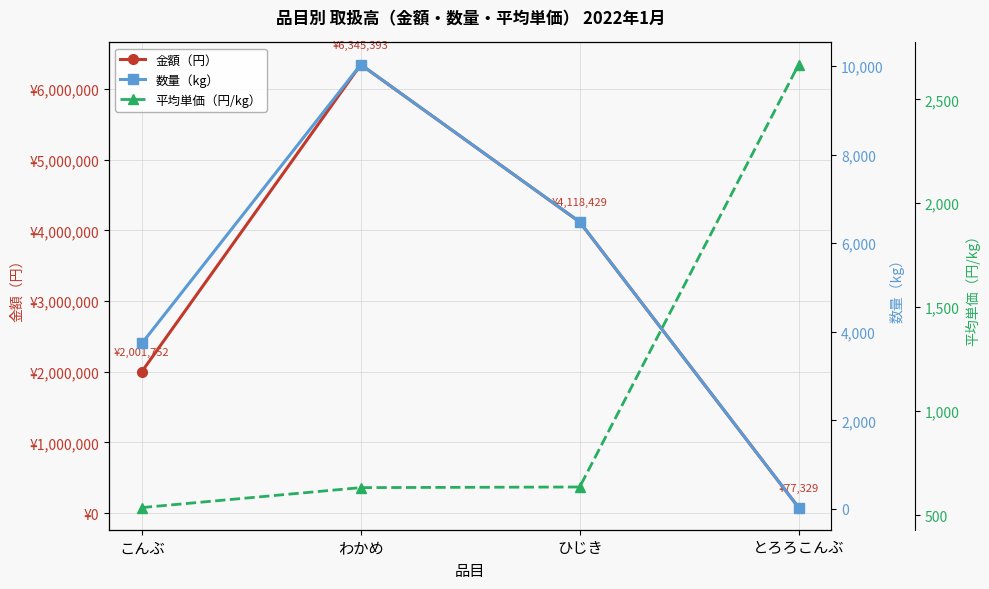

How many lines are shown in the chart?

3